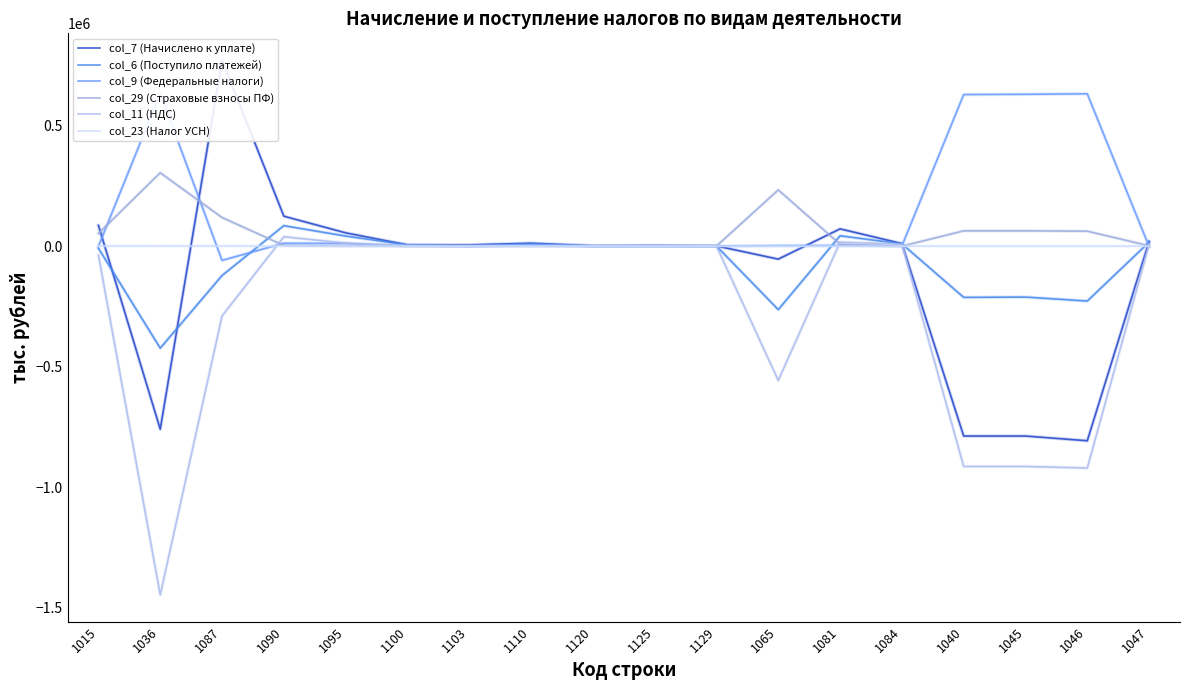

Which category has the highest value in the col_6 (Поступило платежей) series?

1090